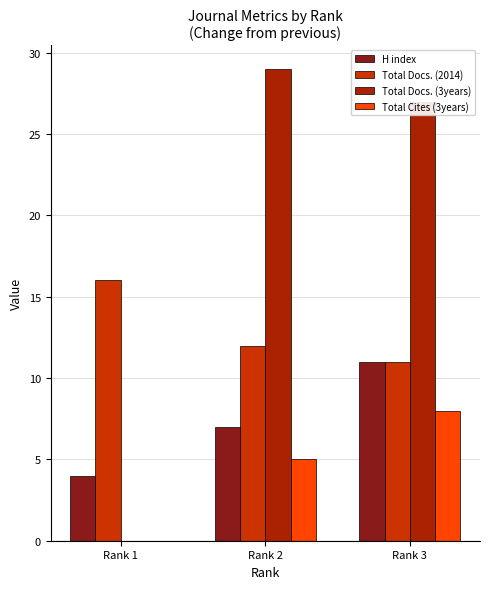

Where does the Total Docs. (2014) series first go above 12?

Rank 1